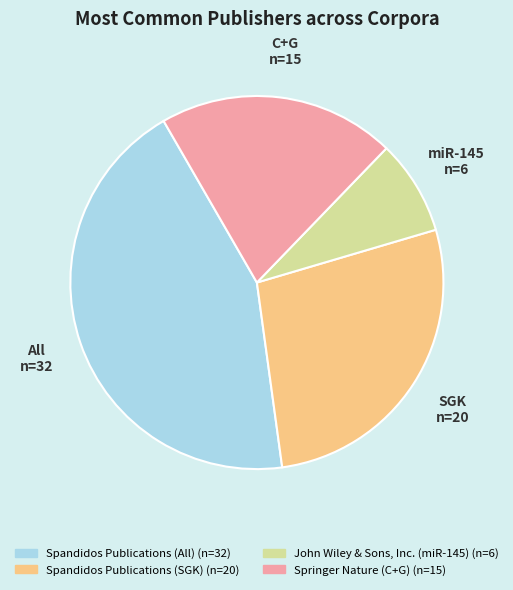

Rank the categories by value from lowest to highest.

John Wiley & Sons, Inc. (miR-145), Springer Nature (C+G), Spandidos Publications (SGK), Spandidos Publications (All)